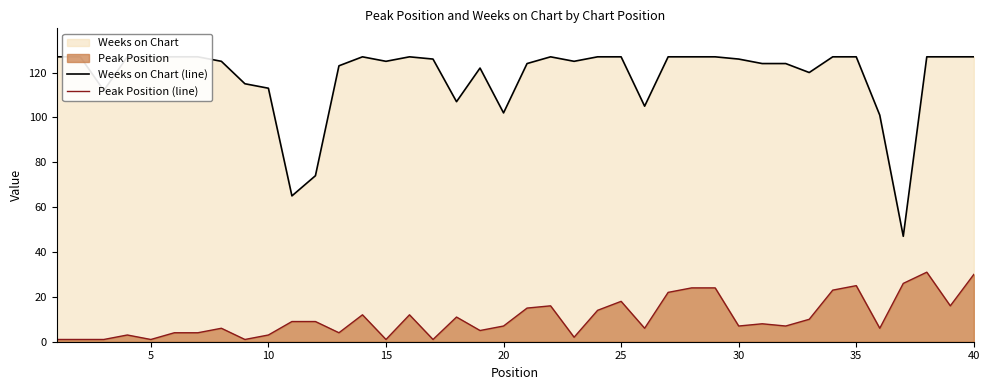

At which category does Peak Position (line) reach its first local valley?

20